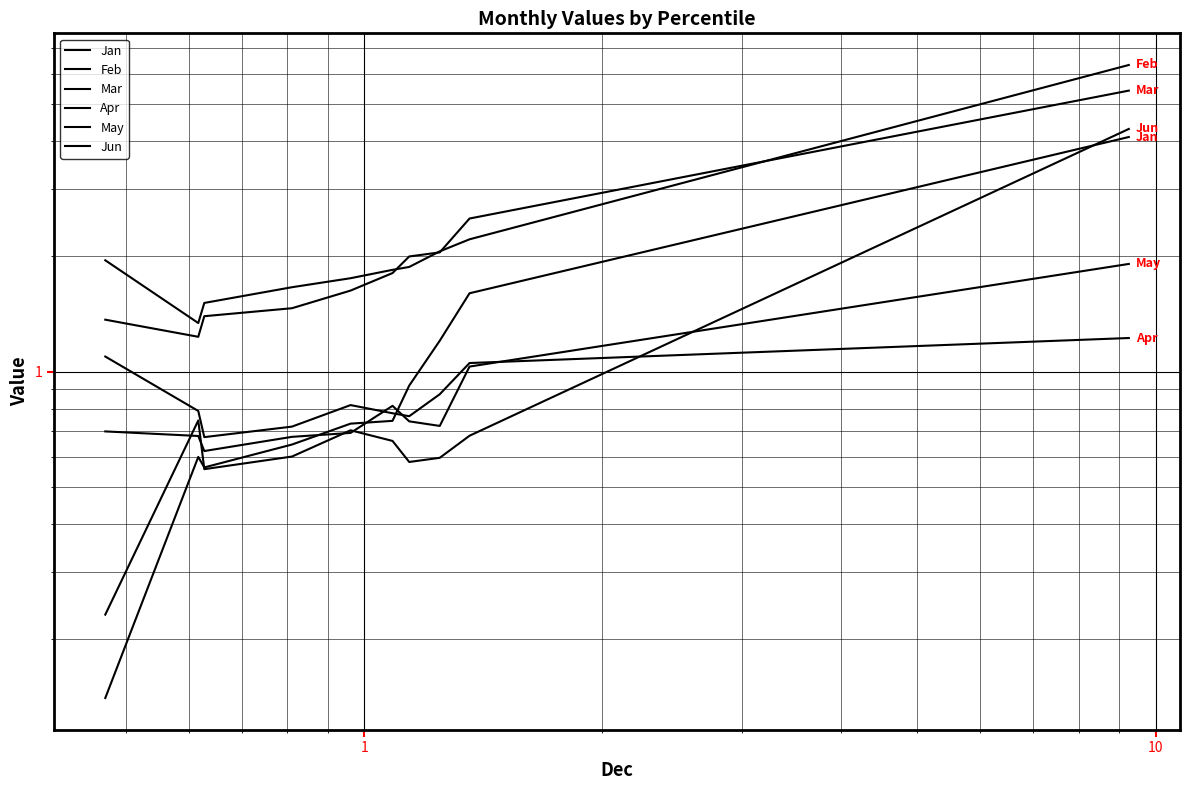

Which series has the largest total across all categories?

Feb